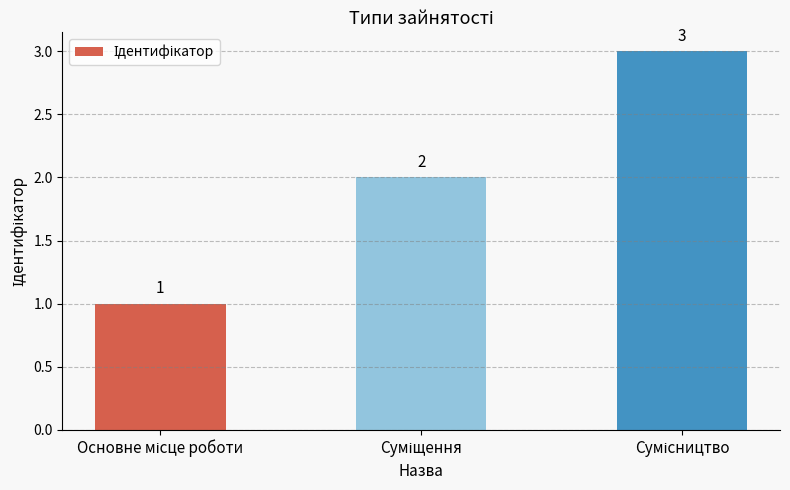

What is the value of the 1st bar from the left?

1